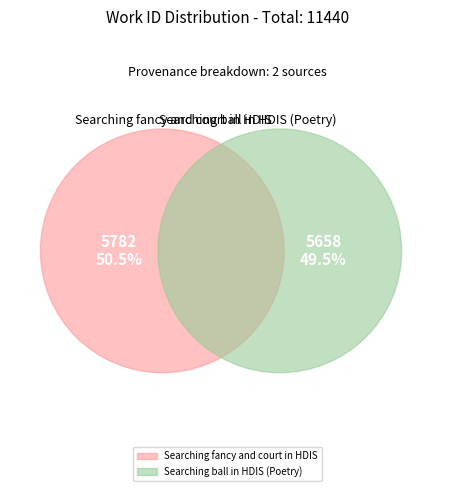

To the nearest percent, what portion does Searching fancy and court in HDIS represent?

51%